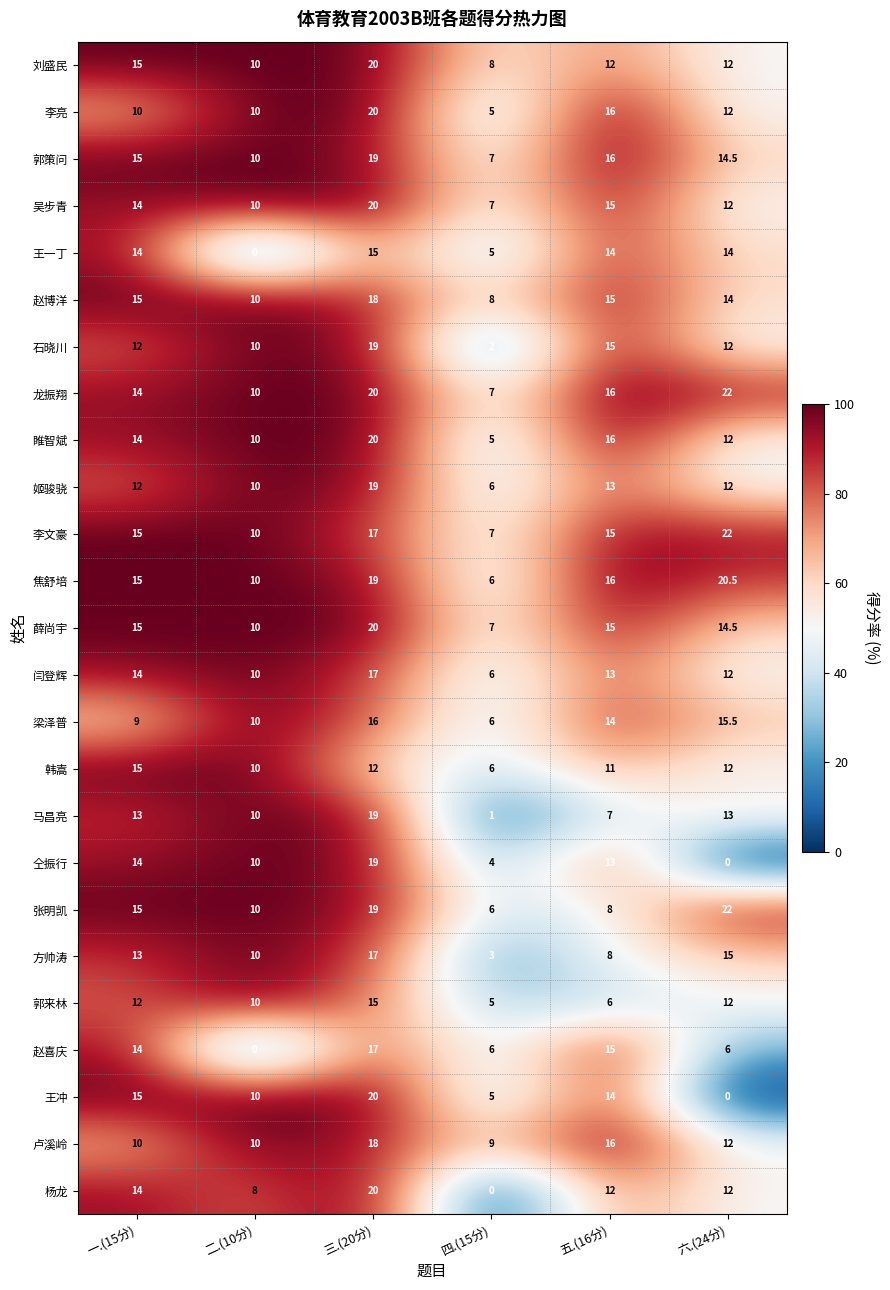

Count the number of categories in the chart.

6